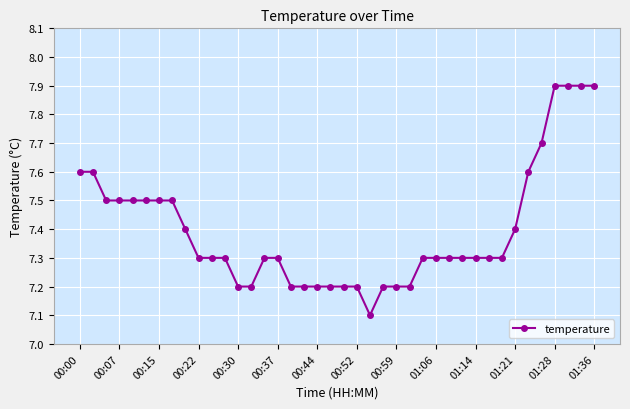

What is the smallest value displayed?

7.1